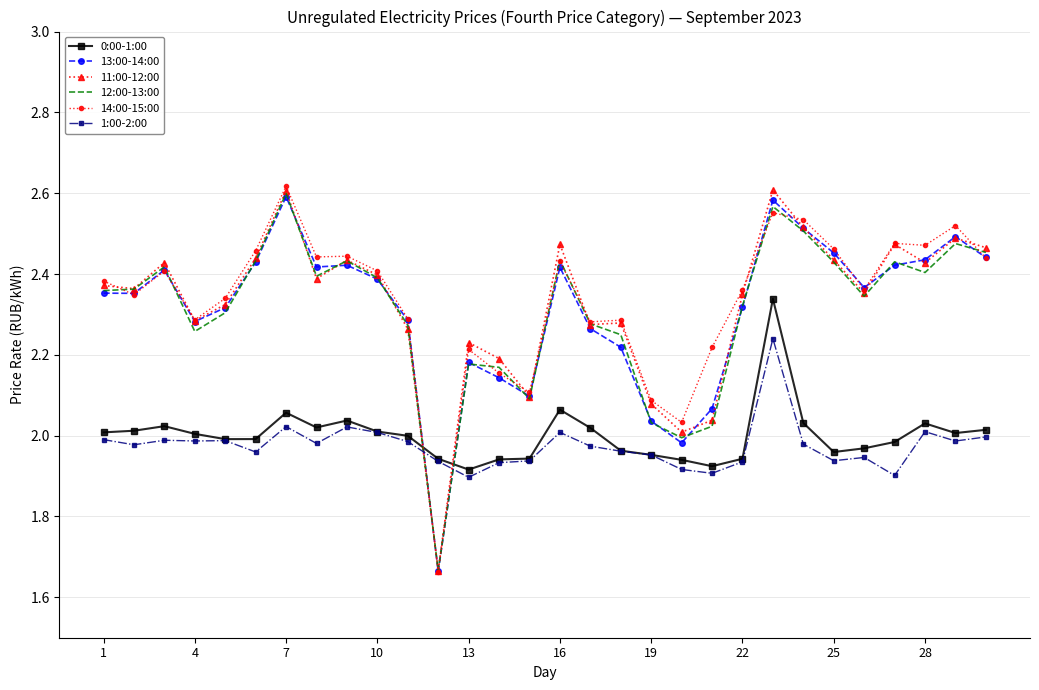

After their last crossing, which series has the higher values: 0:00-1:00 or 14:00-15:00?

14:00-15:00